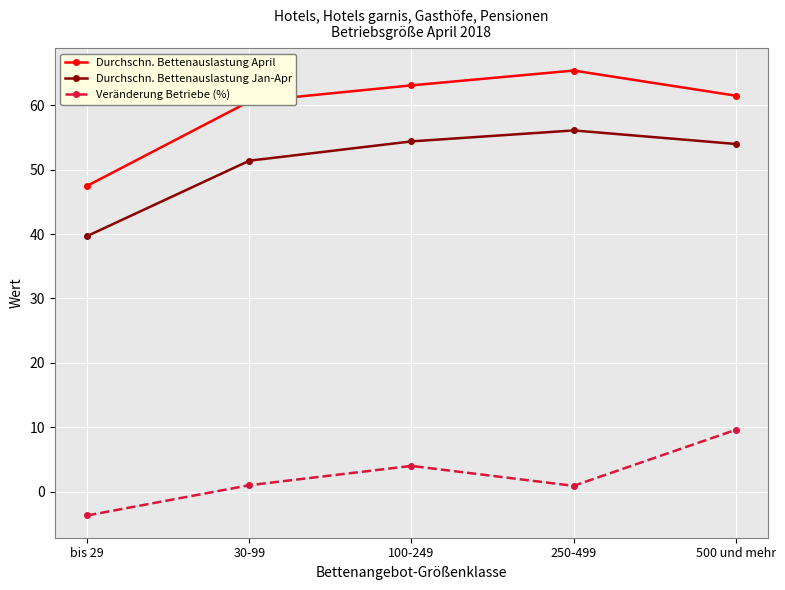

What is the value of the Veränderung Betriebe (%) point at the 1st from the left?

-3.7